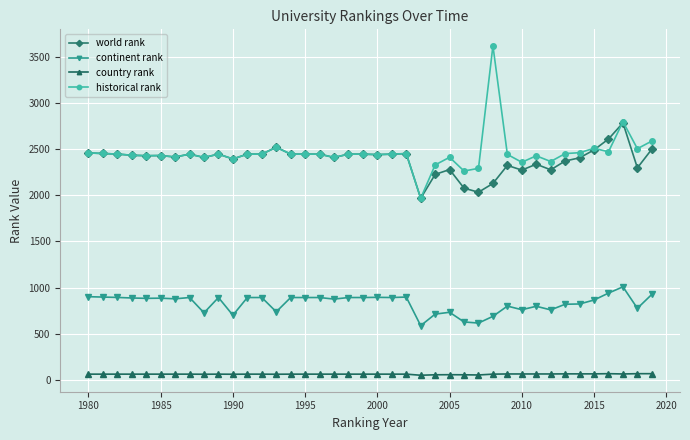

True or false: country rank and historical rank intersect in this chart.

False